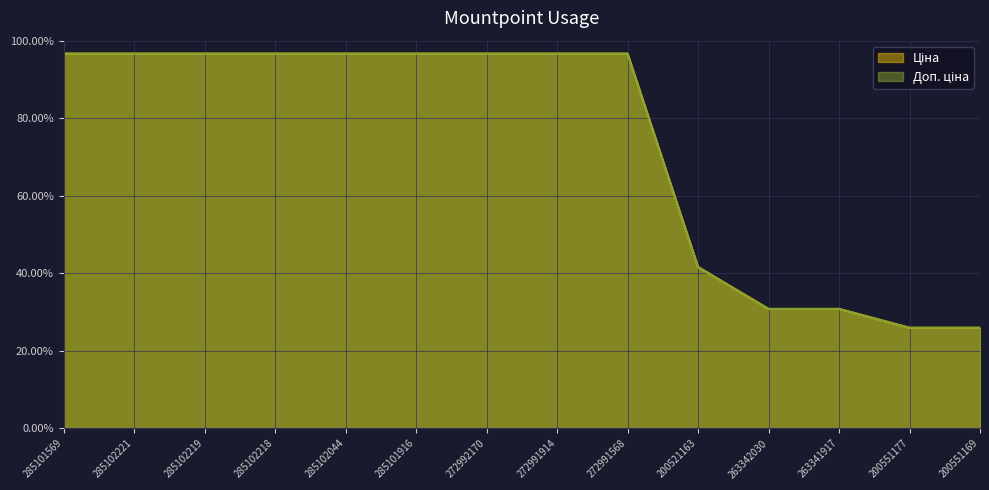

What is the sum of the Доп. ціна values at 200551169 and 285101569?

1.2